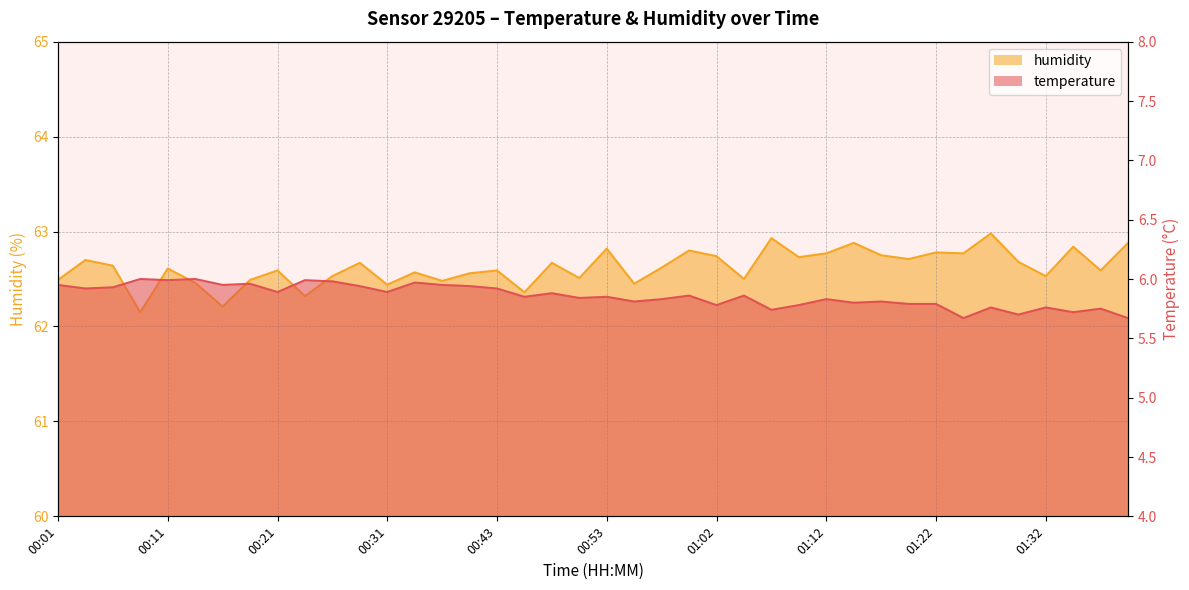

Which series has the largest range (max minus min)?

humidity